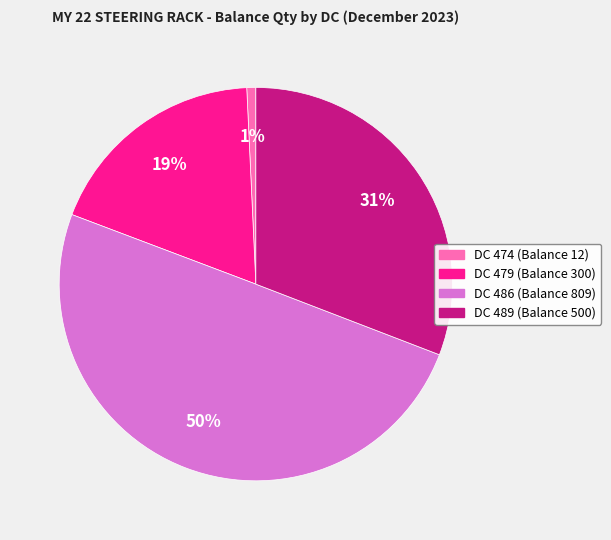

What is the largest slice in the pie chart?

DC 486 (Balance 809)